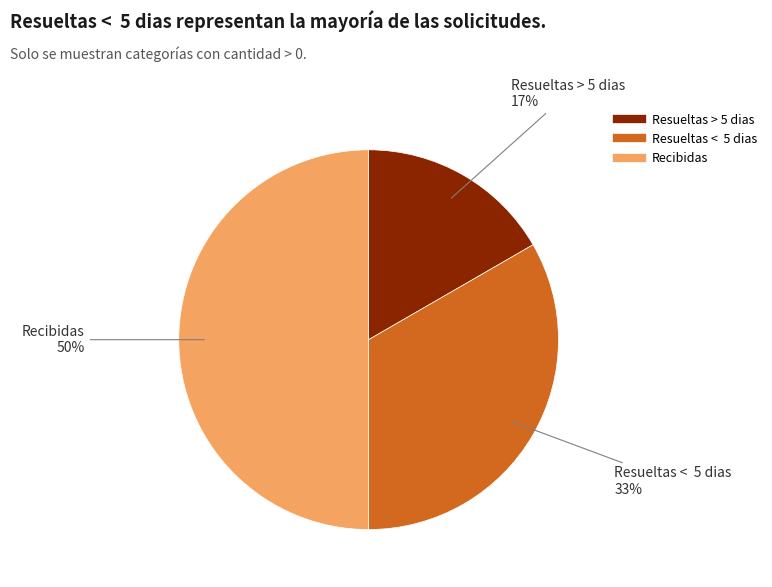

Which has a higher value, Recibidas or Resueltas > 5 dias?

Recibidas